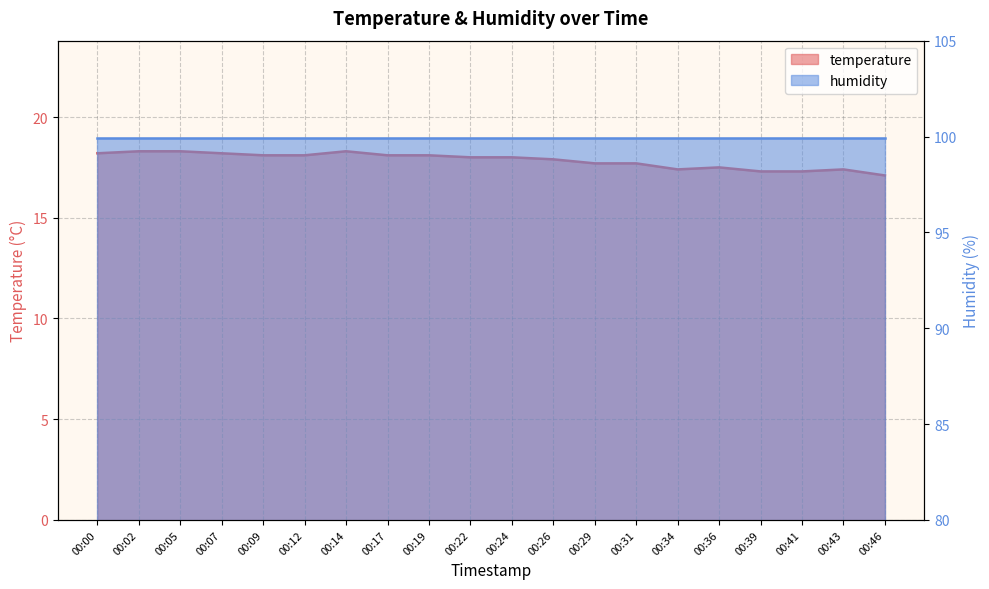

The chart shows a value of 17.1 at 00:46. True or false?

True